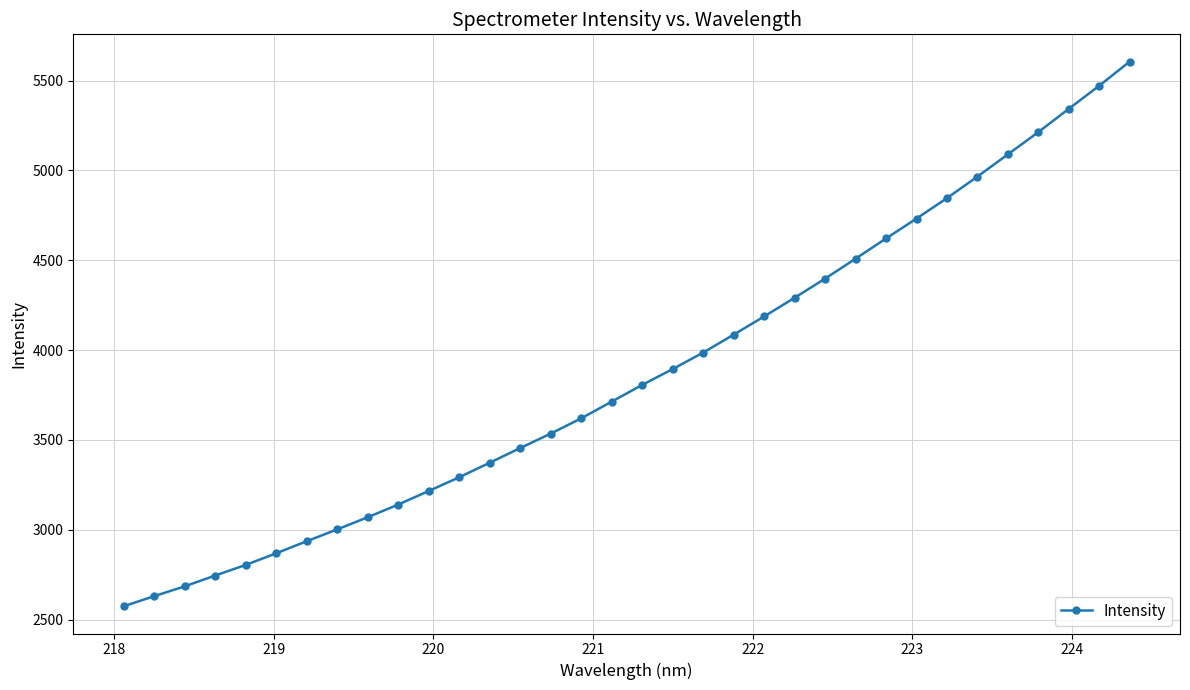

What is the value of the 26th point from the left?

4621.4